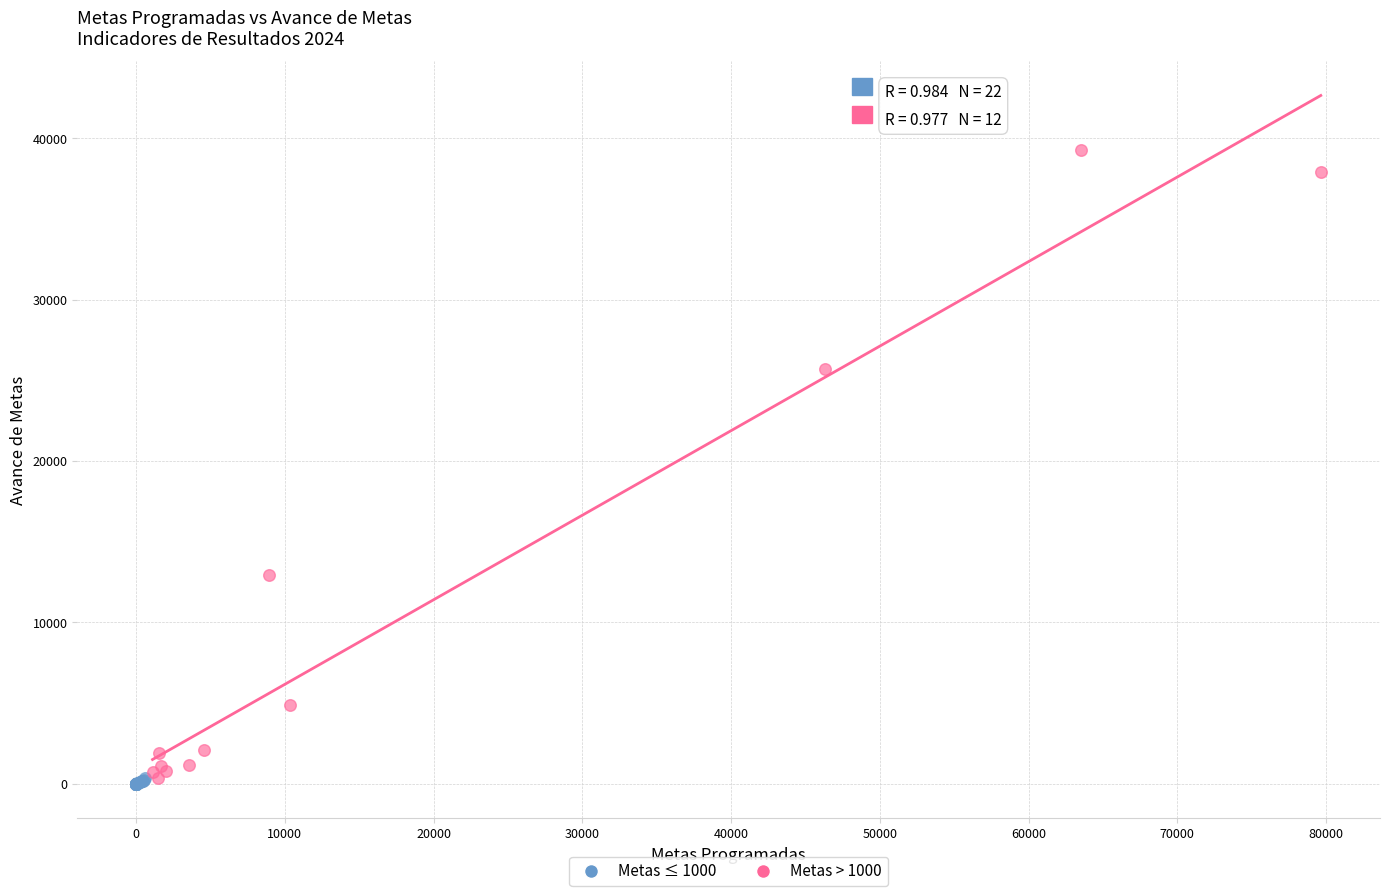

Which series contains the highest Y value?

Metas > 1000